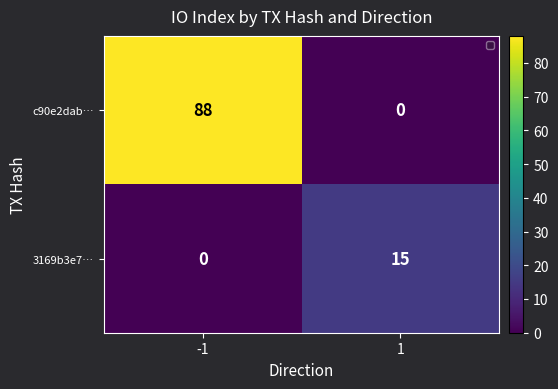

Where is 3169b3e7… nearest to the value 7?

-1